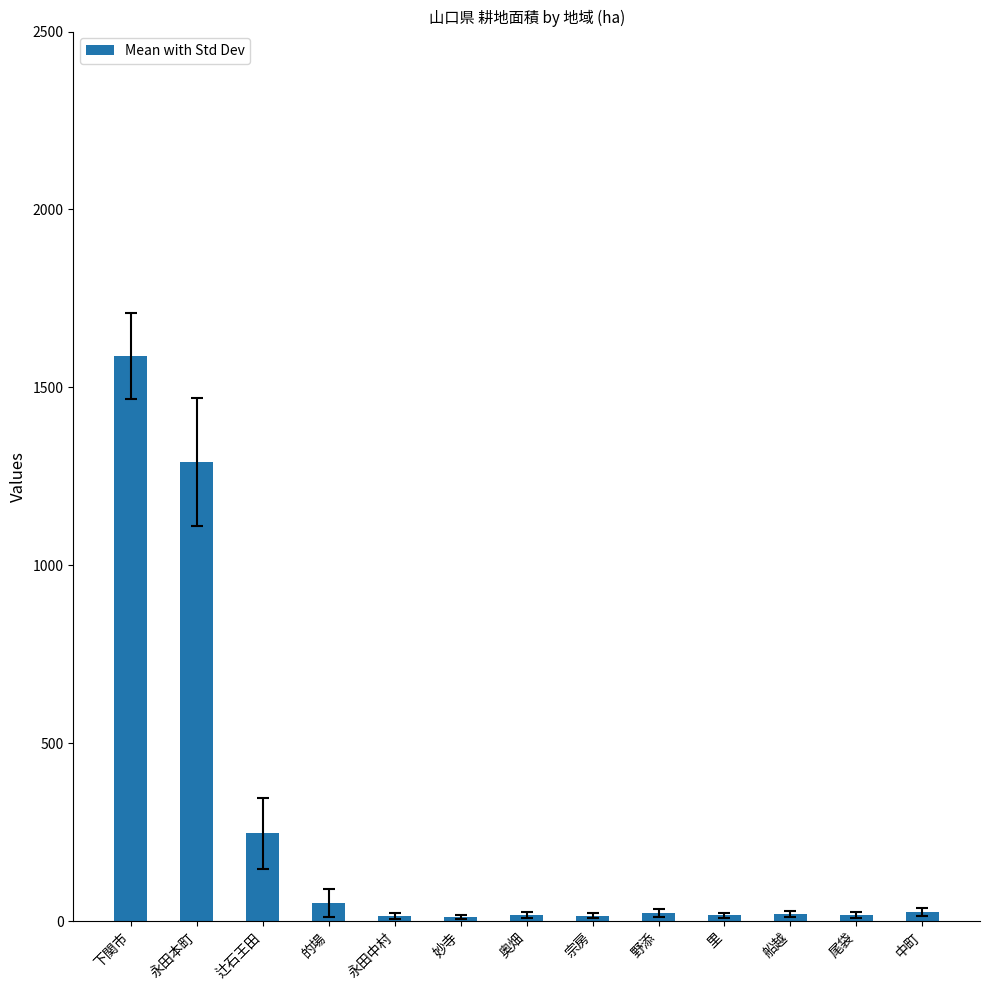

What is the greatest value displayed?

1588